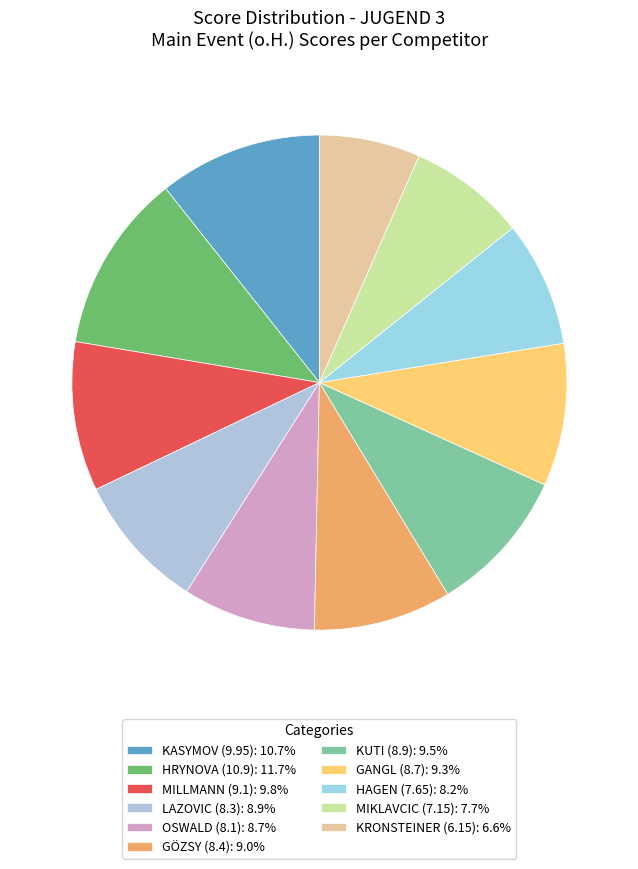

Count the number of slices in the pie.

11